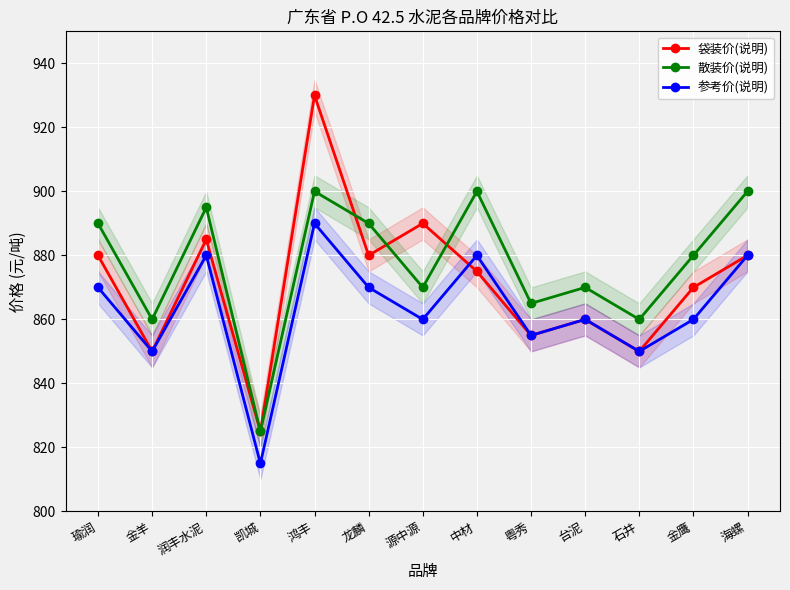

What is the average value of the 参考价(说明) series?

863